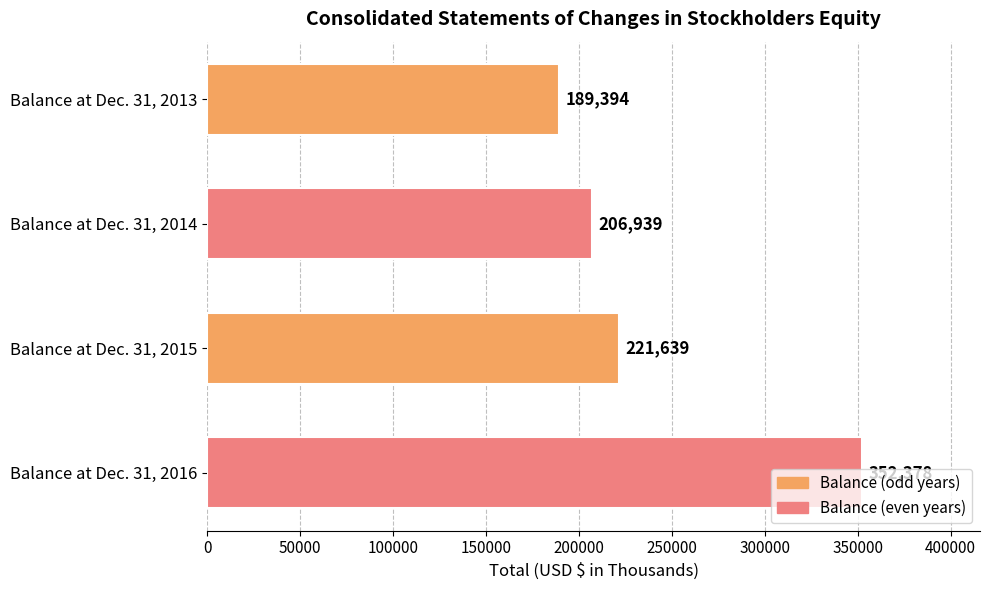

How many series are shown in this chart?

1